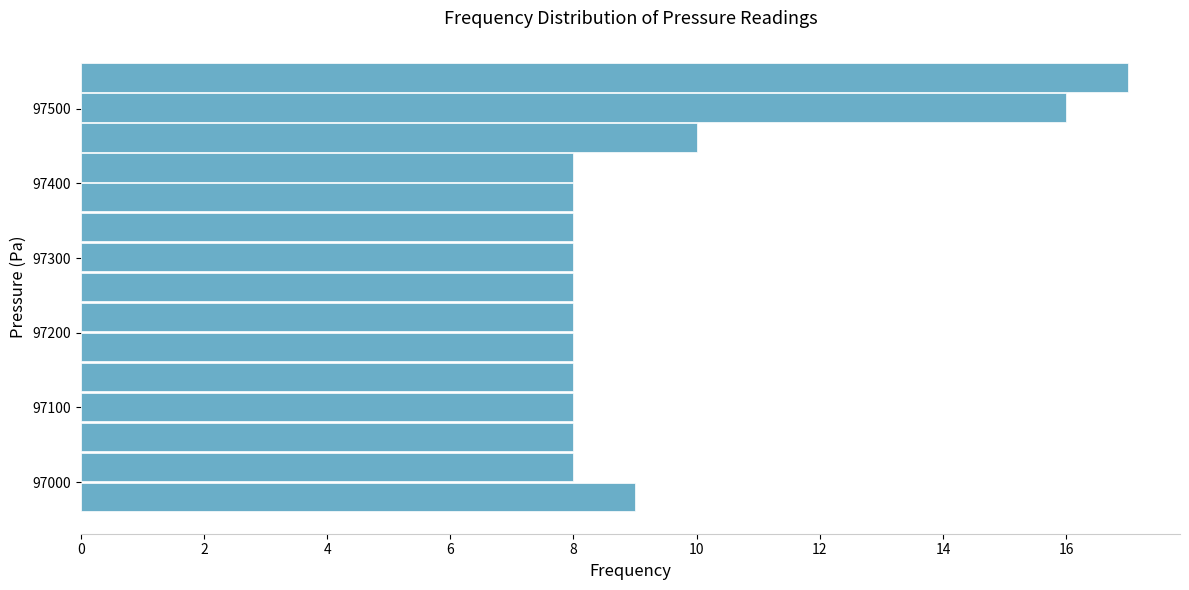

What is the length of the bar covering 97280 to 97320 on the y-axis? Neither the bar edges nor the lengths are printed on the chart, so give them approximately, as read against the axes.

8